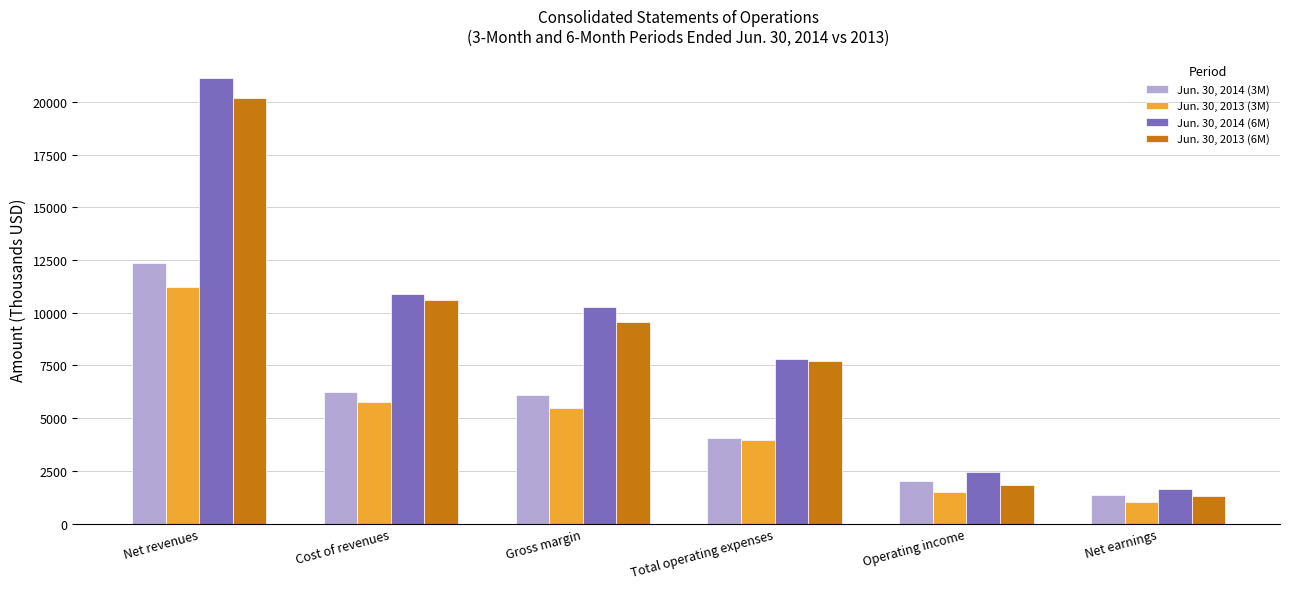

The value of Jun. 30, 2013 (6M) at Operating income is 3163. True or false?

False